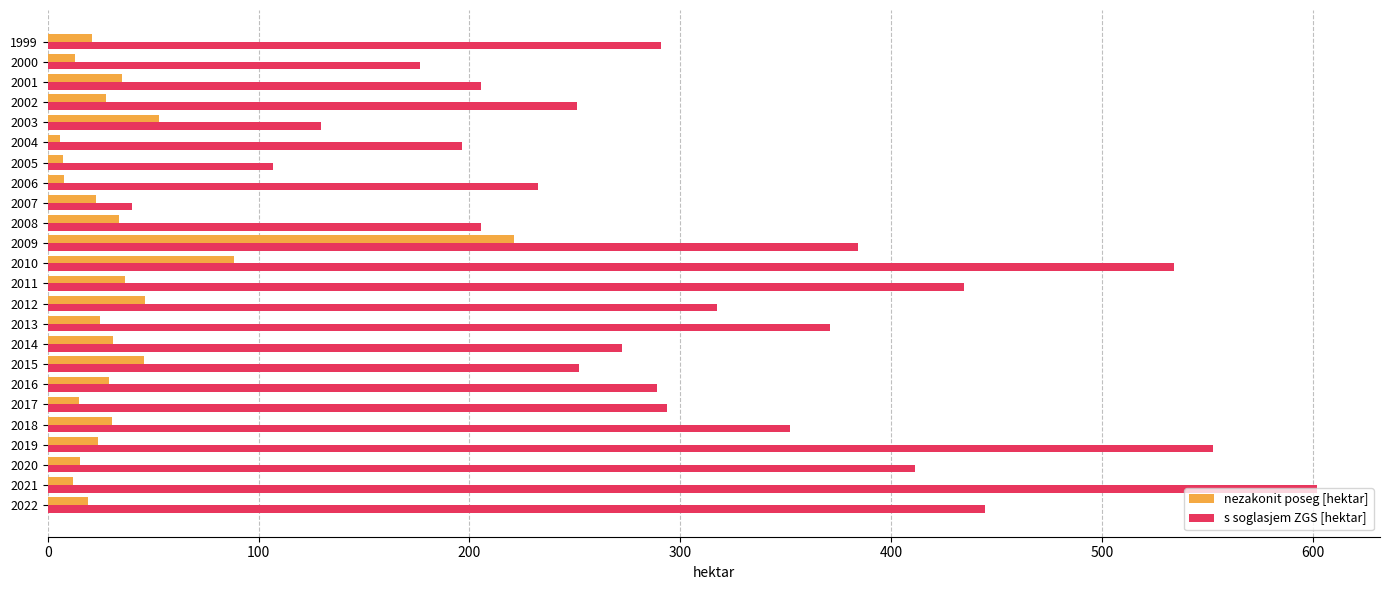

Is it true that s soglasjem ZGS [hektar] equals 58.5 at 2003?

False